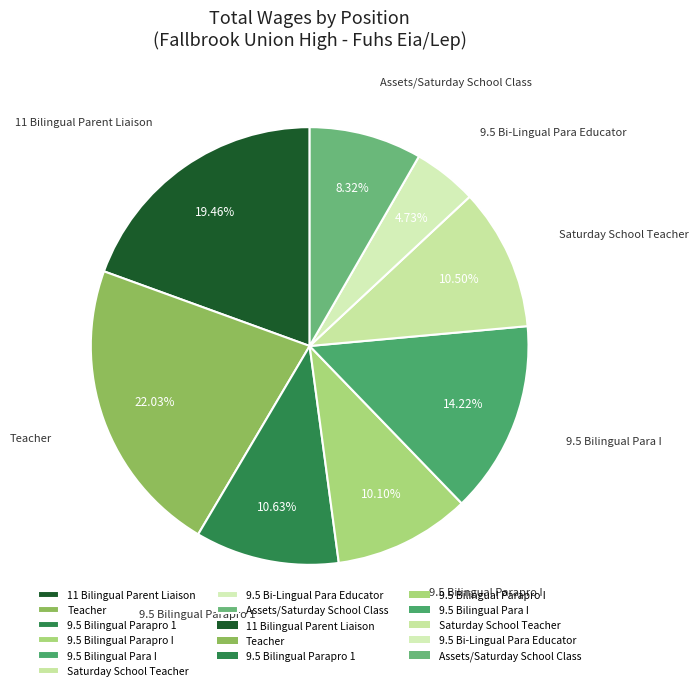

Is 9.5 Bi-Lingual Para Educator the majority of the pie?

No